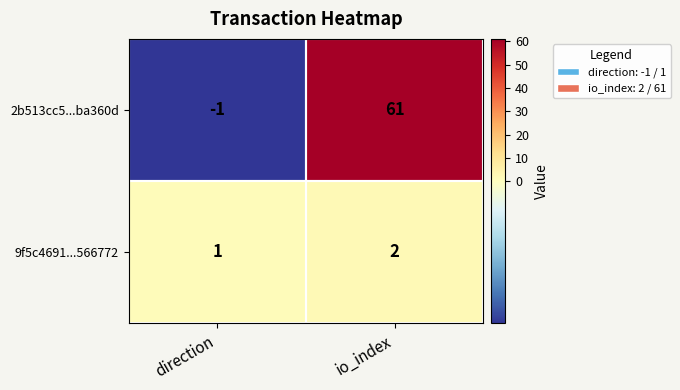

What is the difference between the maximum and minimum values in the 2b513cc5...ba360d series?

62